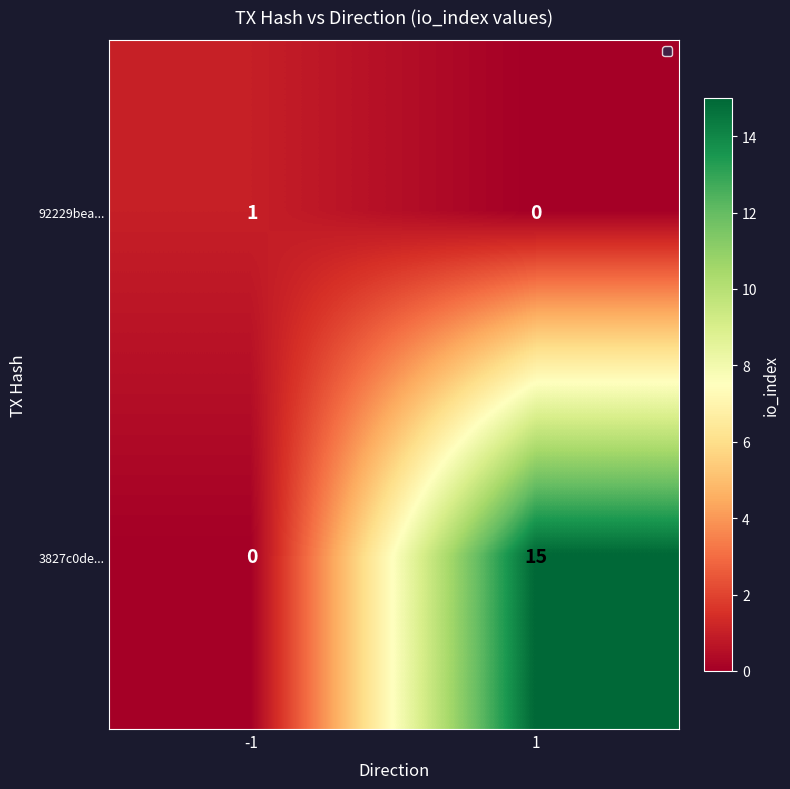

What is the total value across all series at 1?

15